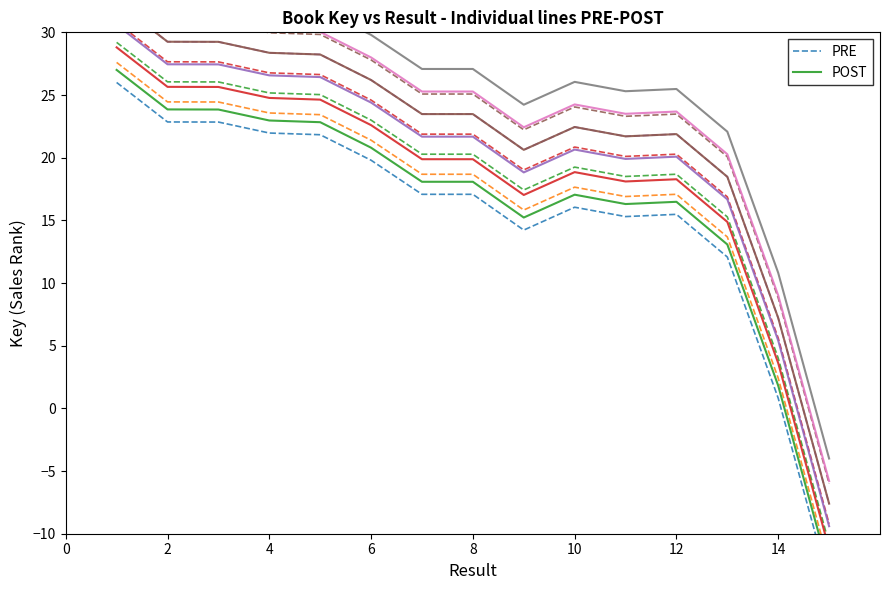

Rank the series by their average value, from lowest to highest.

PRE, POST